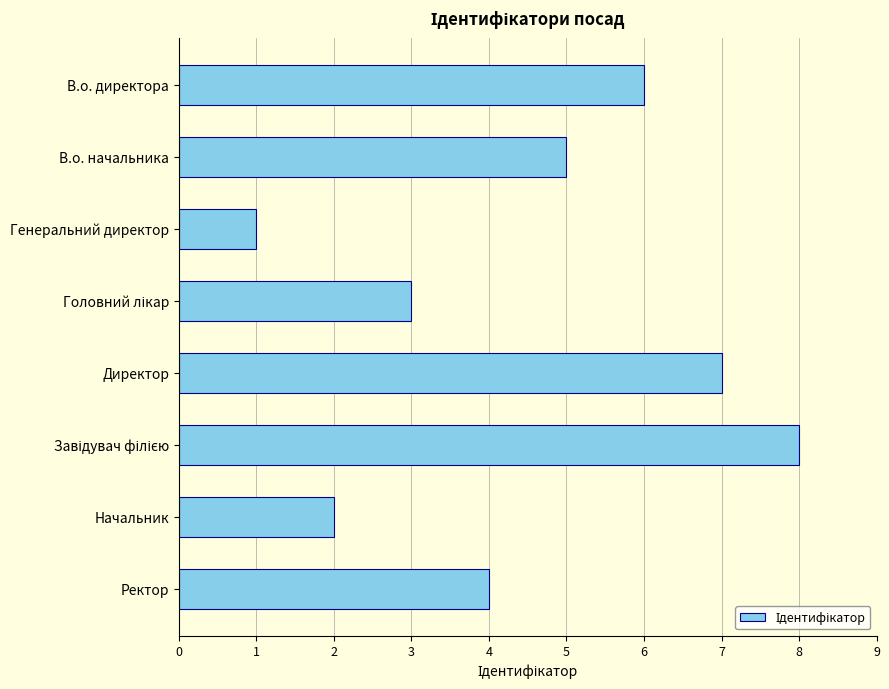

Reading top to bottom, transcribe all the data shown in this chart.

6	5	1	3	7	8	2	4